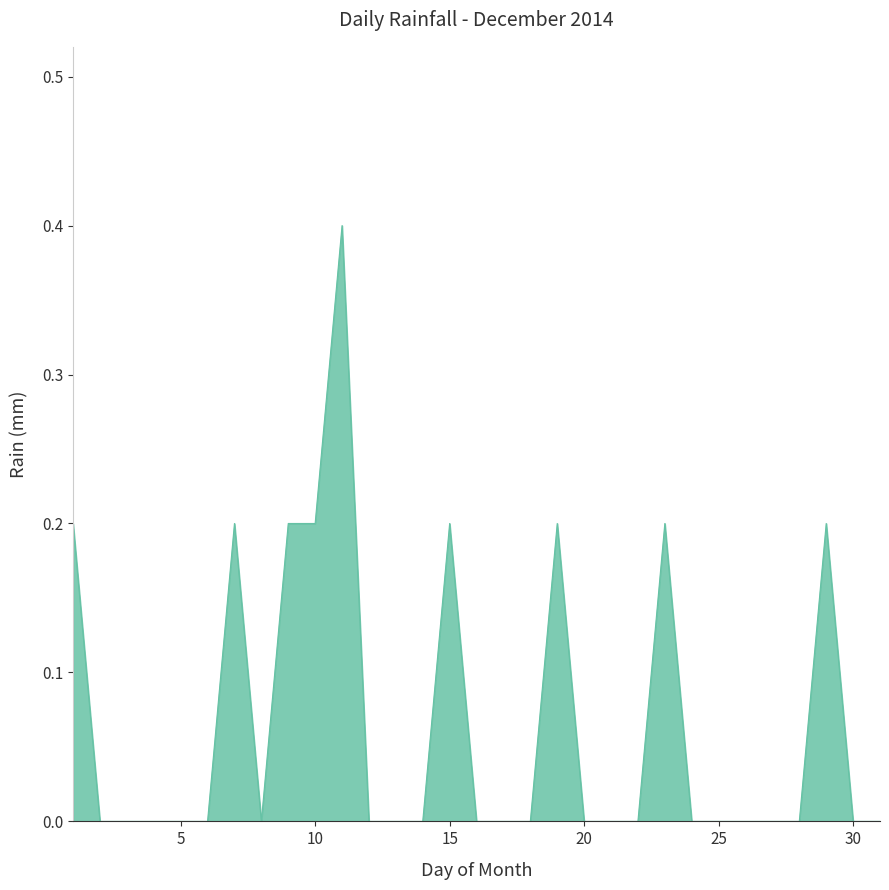

What is the difference between the maximum and minimum values?

0.4